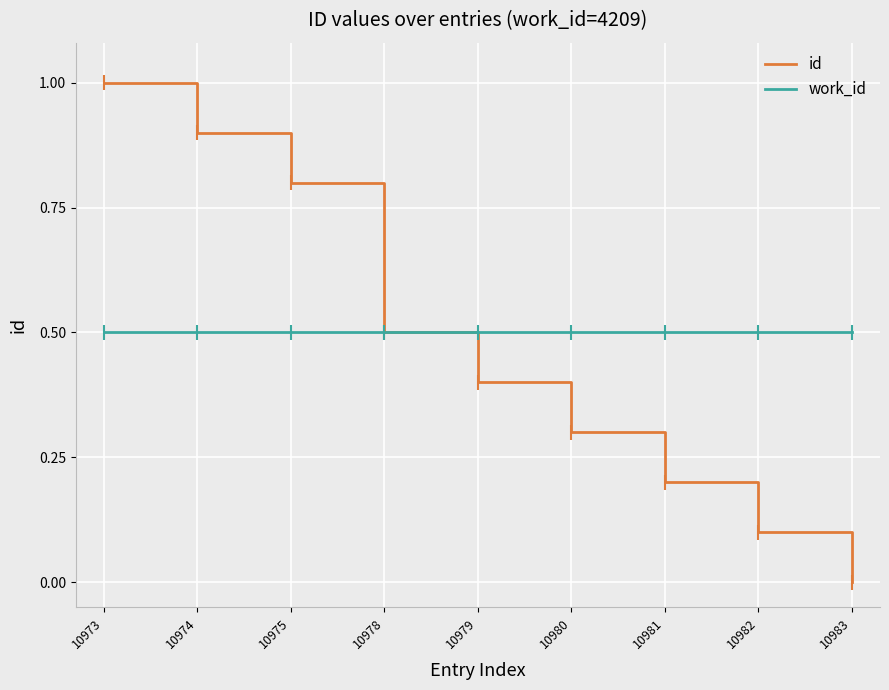

How many series are shown in this chart?

2